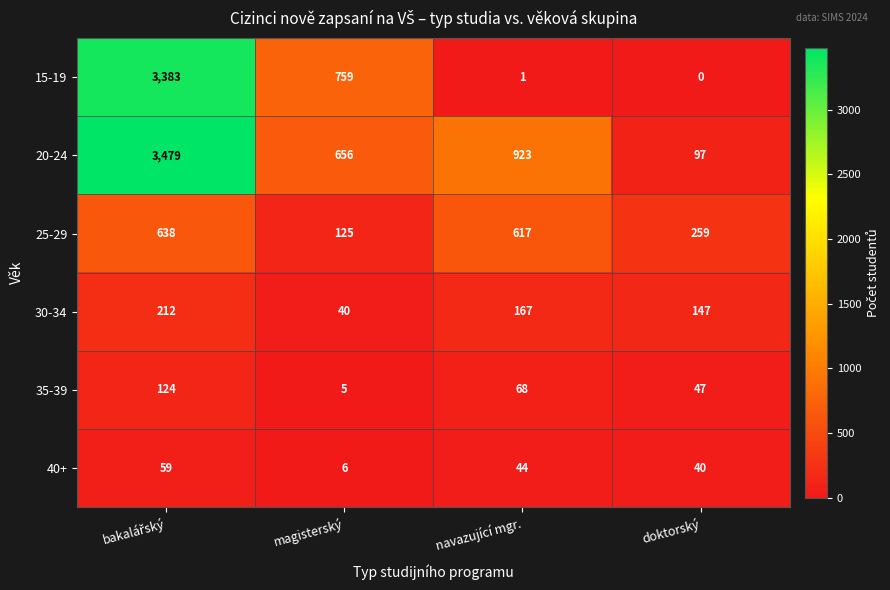

Is it true that 20-24 equals 966 at magisterský?

False